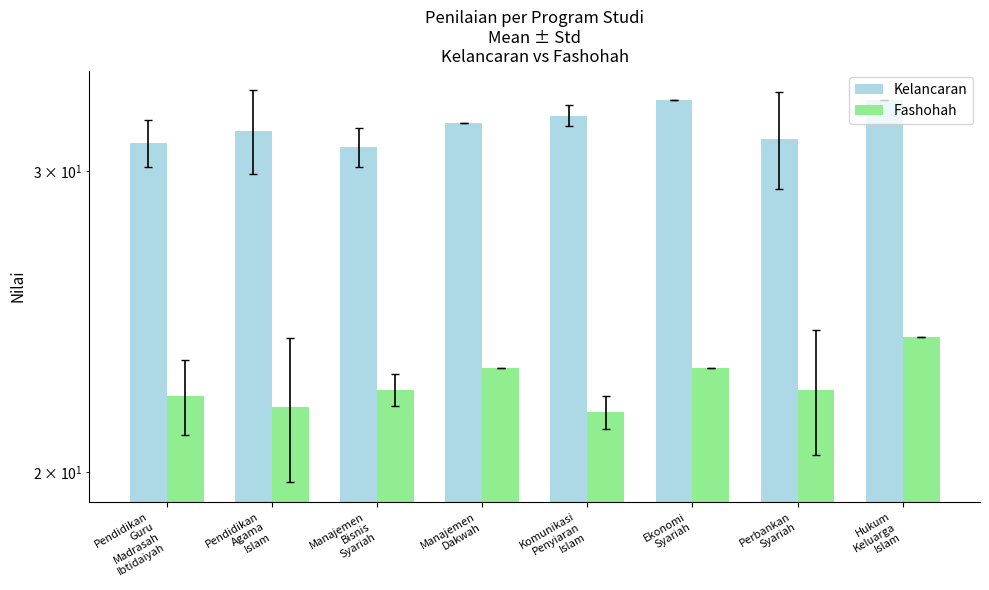

Reading left to right, list all the values displayed in this chart.

Kelancaran: Pendidikan
Guru
Madrasah
Ibtidaiyah=31.1	Pendidikan
Agama
Islam=31.7	Manajemen
Bisnis
Syariah=31.0	Manajemen
Dakwah=32.0	Komunikasi
Penyiaran
Islam=32.3	Ekonomi
Syariah=33.0	Perbankan
Syariah=31.3	Hukum
Keluarga
Islam=33.0
Fashohah: Pendidikan
Guru
Madrasah
Ibtidaiyah=22.1	Pendidikan
Agama
Islam=21.8	Manajemen
Bisnis
Syariah=22.3	Manajemen
Dakwah=23.0	Komunikasi
Penyiaran
Islam=21.7	Ekonomi
Syariah=23.0	Perbankan
Syariah=22.3	Hukum
Keluarga
Islam=24.0